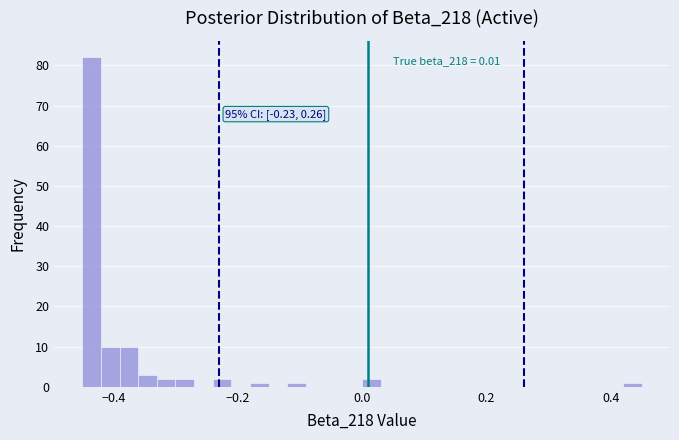

Read against the x-axis, roughly where is the centre of the tallest bar?

-0.44